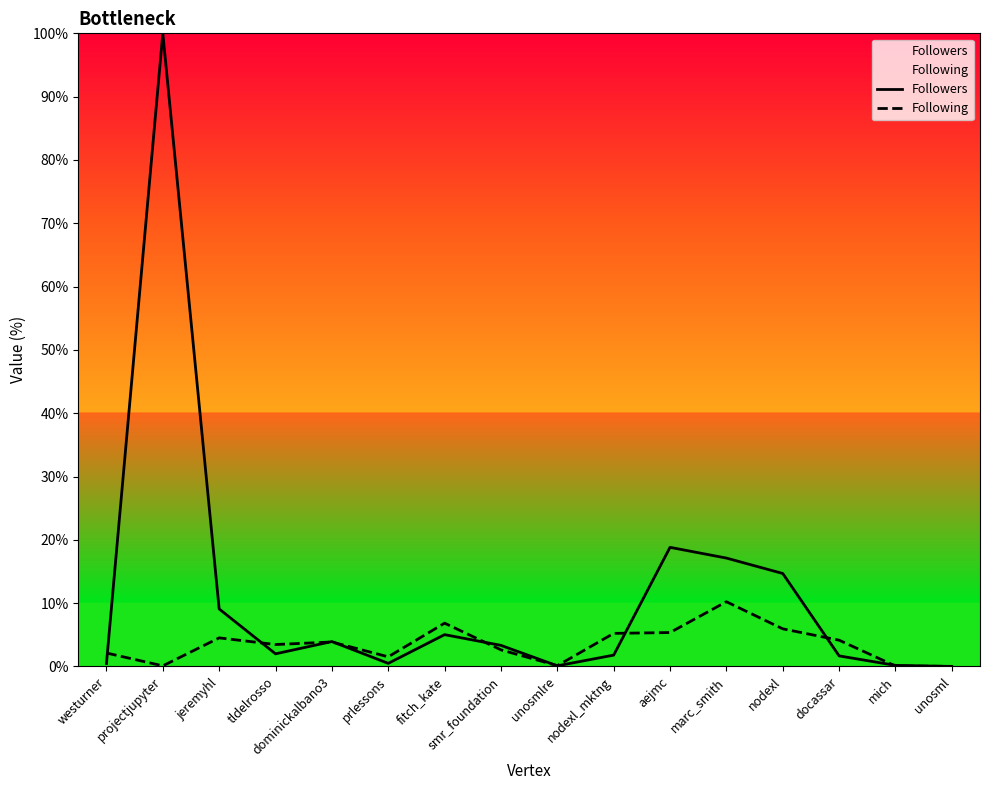

Does the chart have visible grid lines?

No